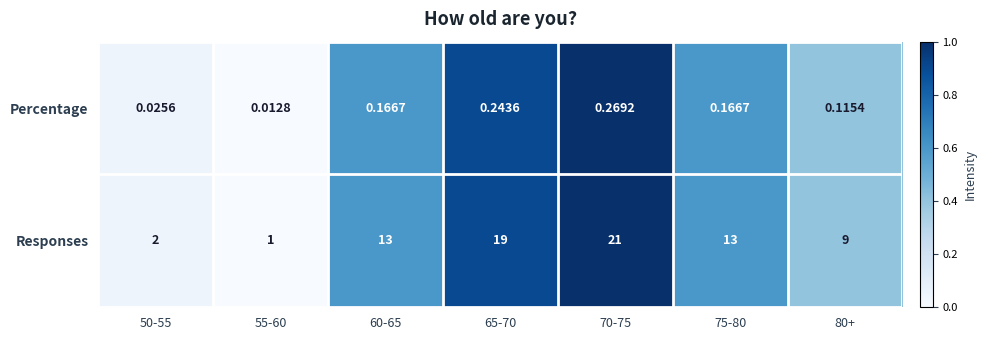

At which category does the chart reach its peak across all series?

70-75